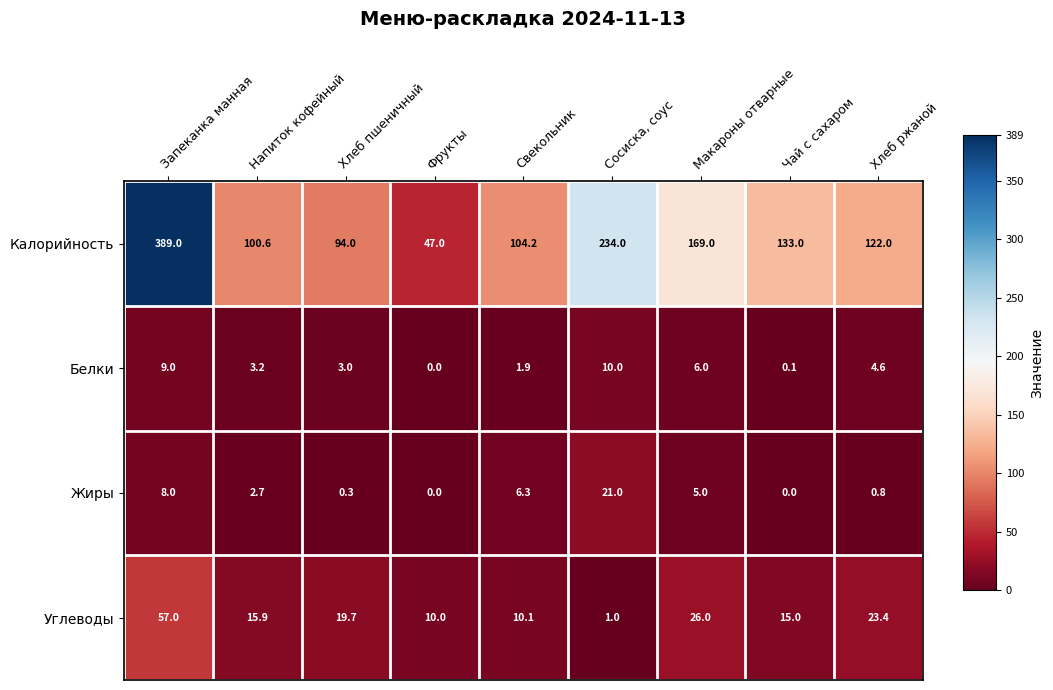

How many data points does each series have?

9